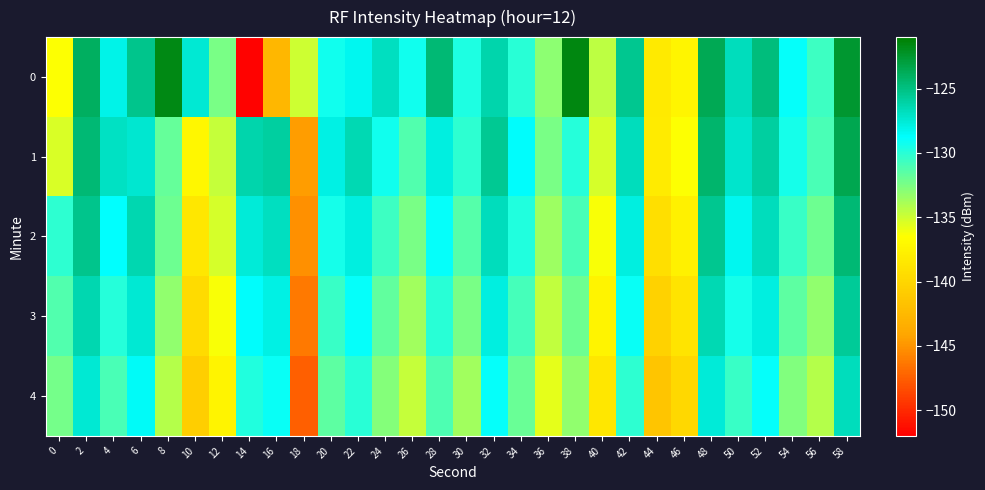

Reading right to left, list all the values displayed in this chart.

0: 58=-122.5	56=-130.6	54=-128.9	52=-124.8	50=-126.8	48=-123.6	46=-137.3	44=-138.2	42=-125.5	40=-134.5	38=-121.6	36=-133.1	34=-130.0	32=-126.2	30=-129.6	28=-124.5	26=-129.3	24=-126.9	22=-128.3	20=-129.3	18=-134.9	16=-142.6	14=-151.8	12=-132.4	10=-127.5	8=-121.7	6=-125.3	4=-128.1	2=-123.9	0=-136.4
1: 58=-123.5	56=-131.0	54=-129.4	52=-125.9	50=-127.2	48=-124.3	46=-136.5	44=-138.1	42=-126.8	40=-135.2	38=-129.9	36=-132.4	34=-128.7	32=-125.6	30=-130.1	28=-127.8	26=-131.2	24=-129.3	22=-126.5	20=-128.0	18=-144.5	16=-125.9	14=-126.3	12=-134.8	10=-137.1	8=-131.8	6=-127.3	4=-127.0	2=-124.6	0=-135.4
2: 58=-124.6	56=-132.1	54=-130.5	52=-126.7	50=-128.3	48=-125.4	46=-137.6	44=-139.2	42=-127.9	40=-136.3	38=-131.0	36=-133.5	34=-129.8	32=-126.7	30=-131.4	28=-128.9	26=-132.5	24=-130.6	22=-127.8	20=-129.4	18=-145.2	16=-126.9	14=-127.6	12=-135.2	10=-138.5	8=-132.1	6=-126.4	4=-128.8	2=-125.3	0=-130.1
3: 58=-125.7	56=-133.2	54=-131.6	52=-127.8	50=-129.4	48=-126.5	46=-138.7	44=-140.3	42=-129.0	40=-137.4	38=-132.1	36=-134.6	34=-130.9	32=-127.8	30=-132.5	28=-130.0	26=-133.6	24=-131.7	22=-128.9	20=-130.5	18=-146.3	16=-128.0	14=-128.7	12=-136.3	10=-139.6	8=-133.2	6=-127.5	4=-129.9	2=-126.4	0=-131.2
4: 58=-126.8	56=-134.3	54=-132.7	52=-128.9	50=-130.5	48=-127.6	46=-139.8	44=-141.4	42=-130.1	40=-138.5	38=-133.2	36=-135.7	34=-132.0	32=-128.9	30=-133.6	28=-131.1	26=-134.7	24=-132.8	22=-130.0	20=-131.6	18=-147.4	16=-129.1	14=-129.8	12=-137.4	10=-140.7	8=-134.3	6=-128.6	4=-131.0	2=-127.5	0=-132.3